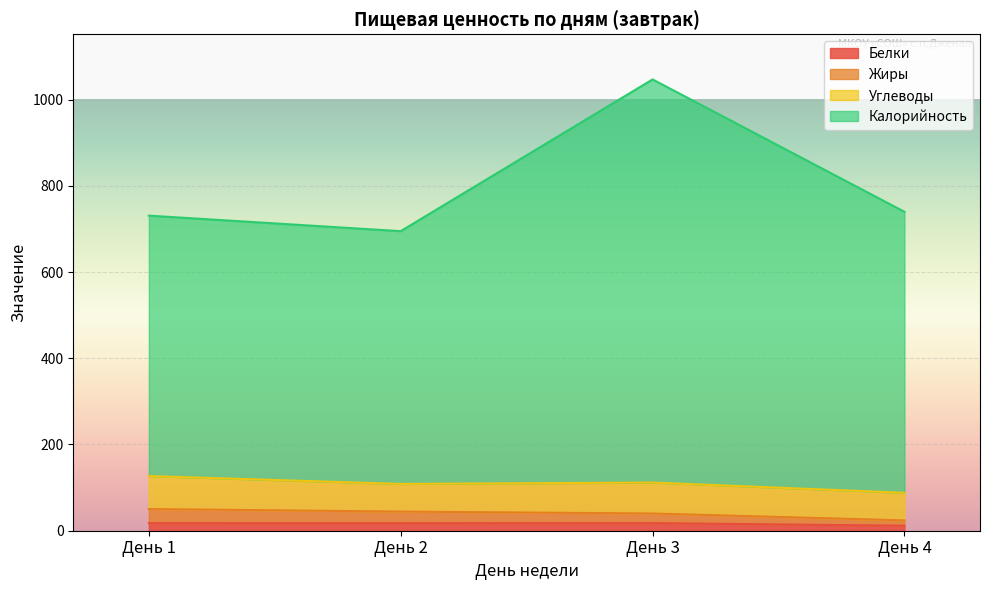

True or false: Белки has a value of 12.1 at День 2.

False